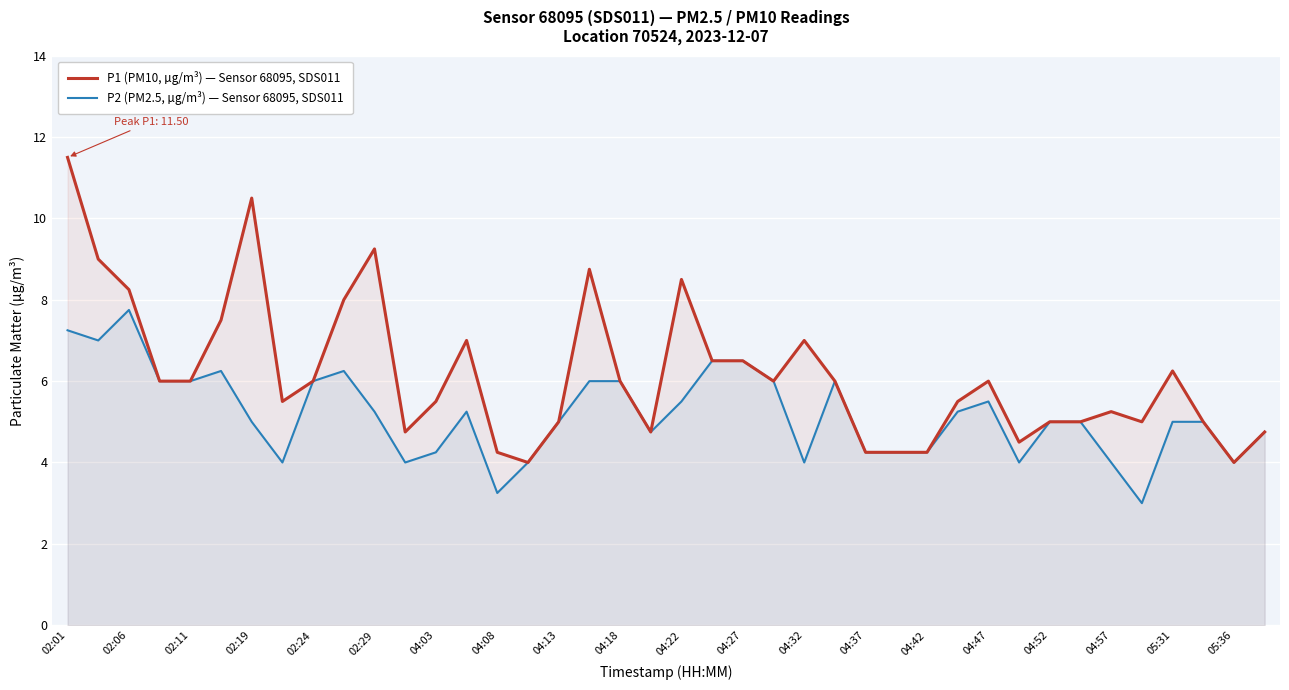

Is it true that P1 (PM10, µg/m³) — Sensor 68095, SDS011 equals 4.2 at 27?

True